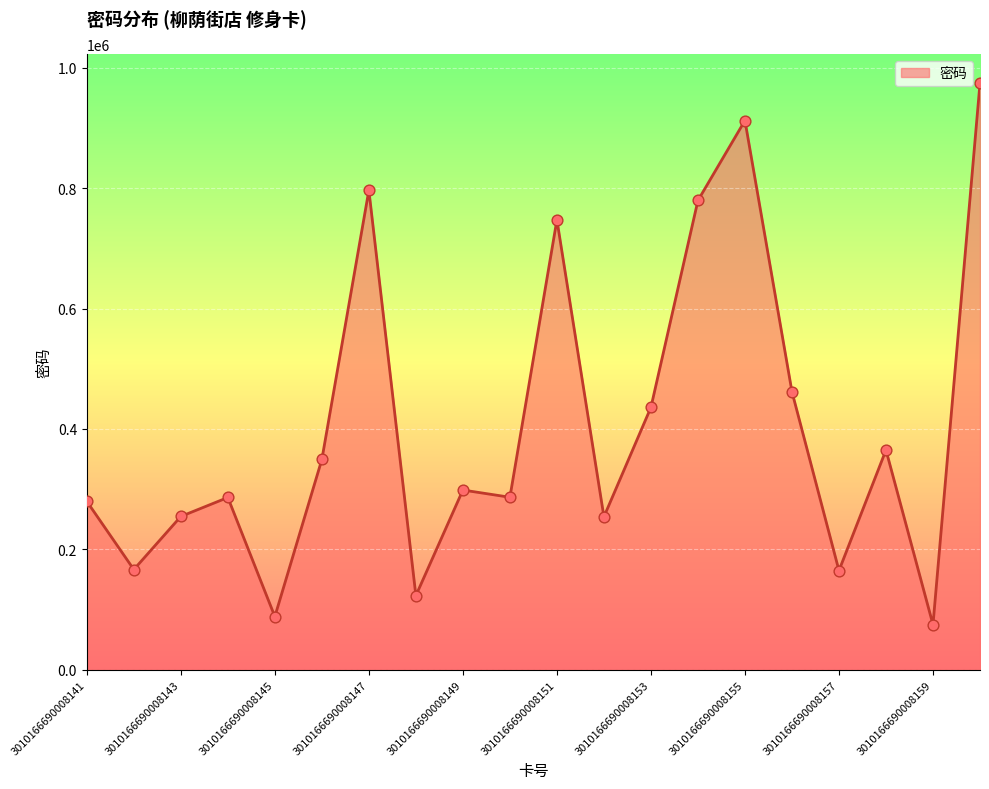

What is the minimum value shown in the chart?

75003